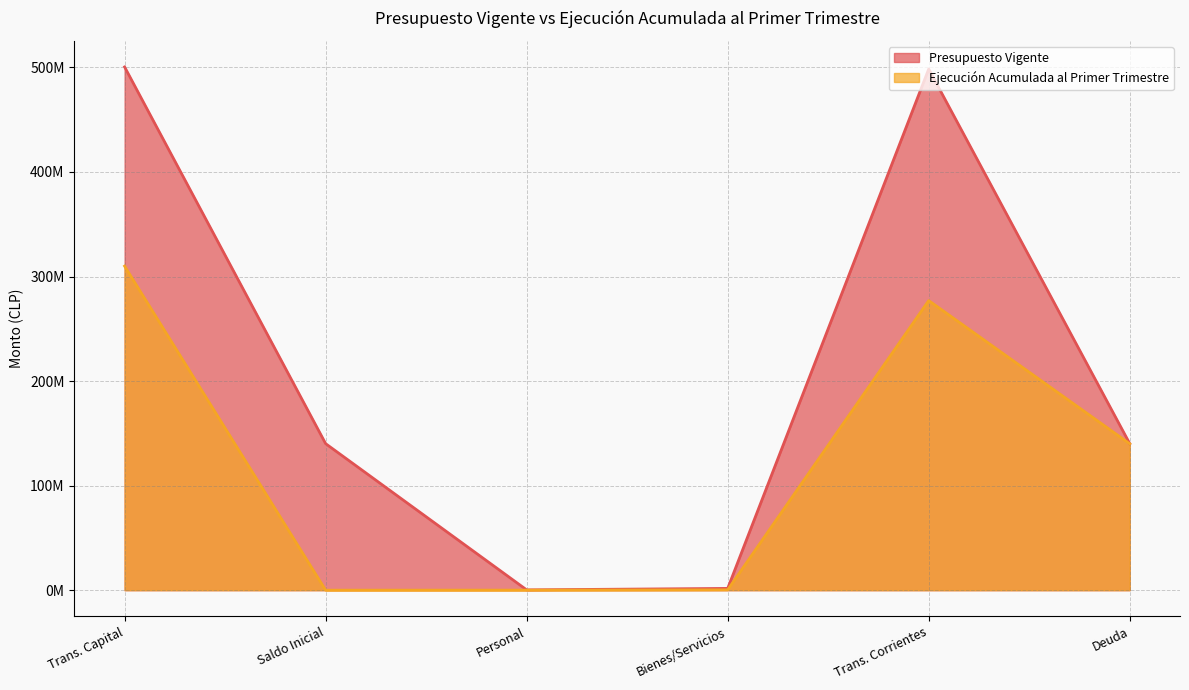

True or false: Ejecución Acumulada al Primer Trimestre has a value of 343731 at Bienes/Servicios.

True